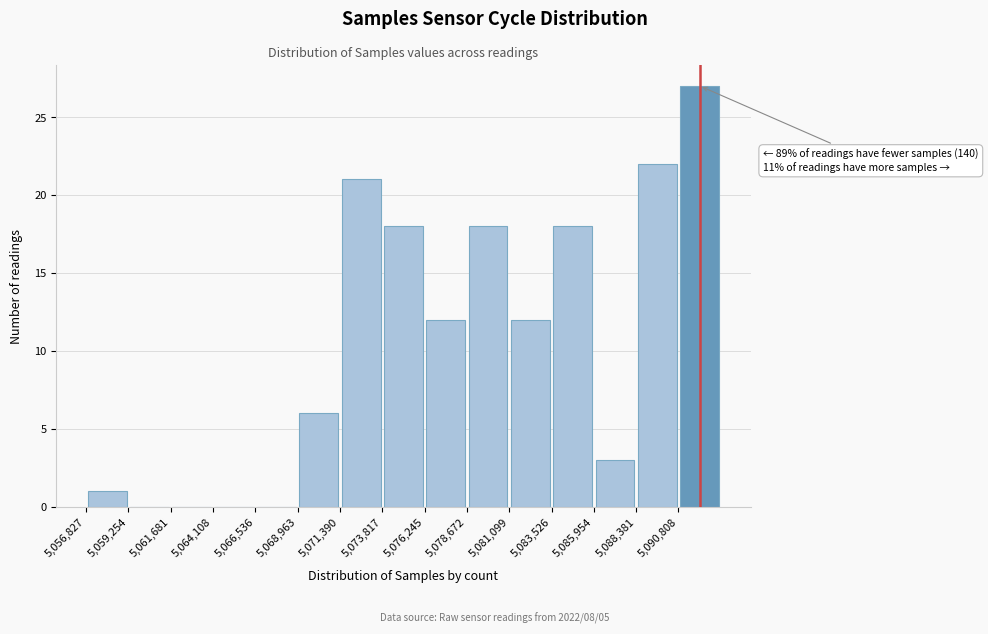

Over which range of the x-axis is the bar tallest?

5091000 to 5093000